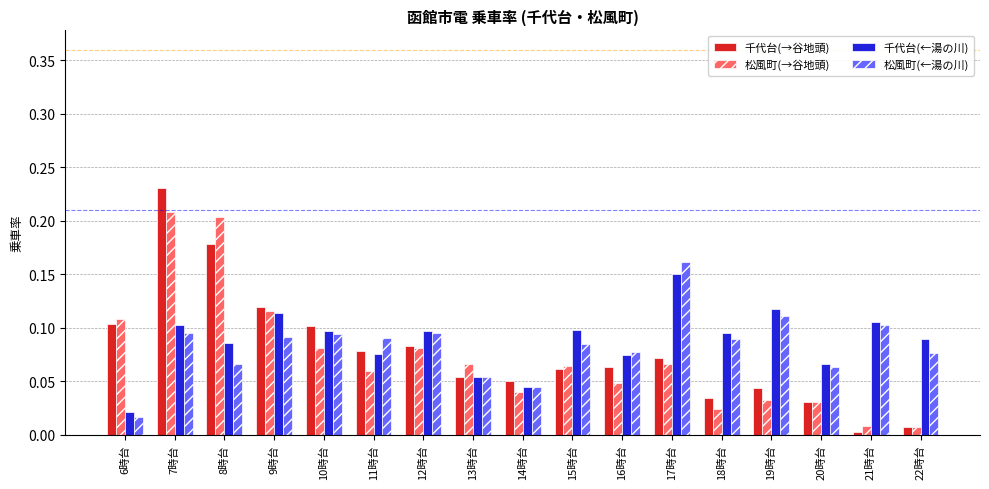

What is the sum of the 松風町(→谷地頭) values at 11時台 and 7時台?

0.3